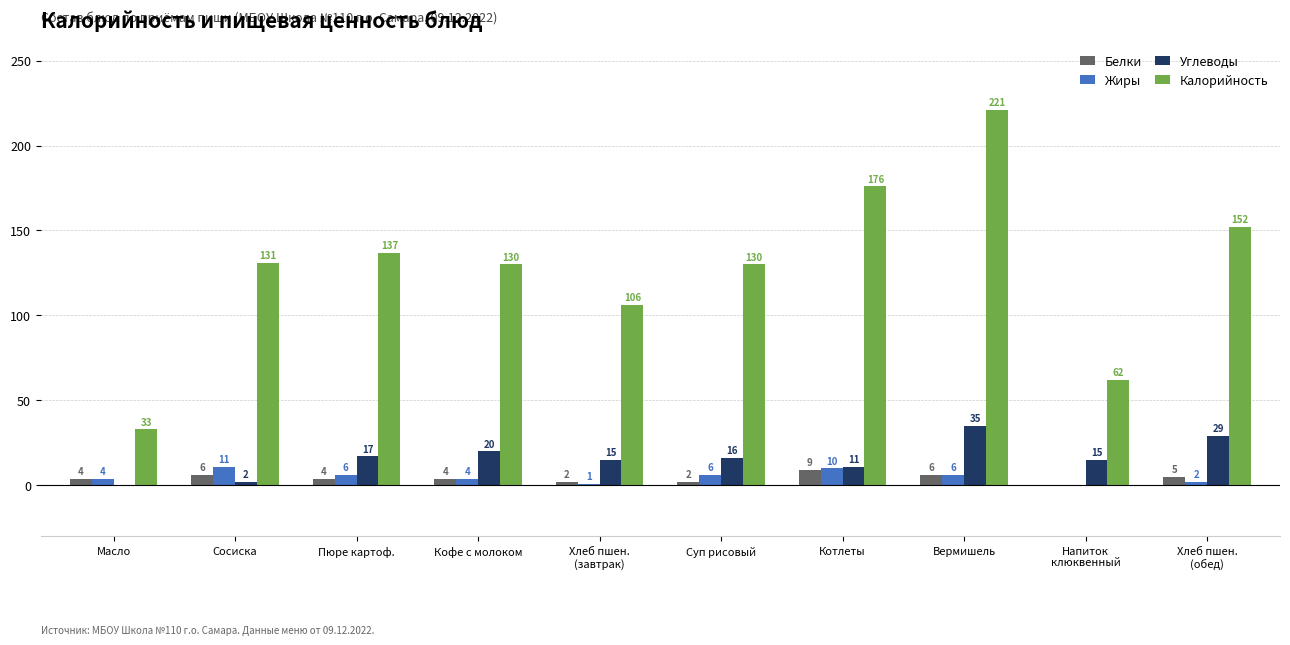

The value of Калорийность at Пюре картоф. is 73. True or false?

False